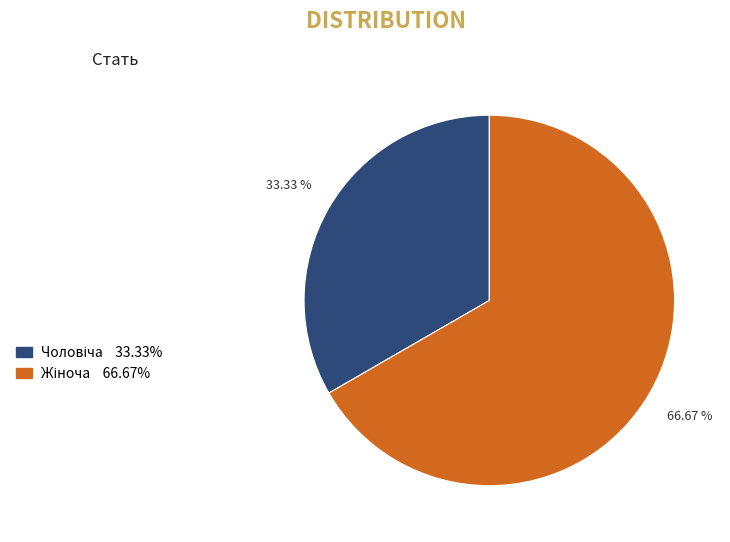

Is there any slice that represents more than half of the pie?

Yes